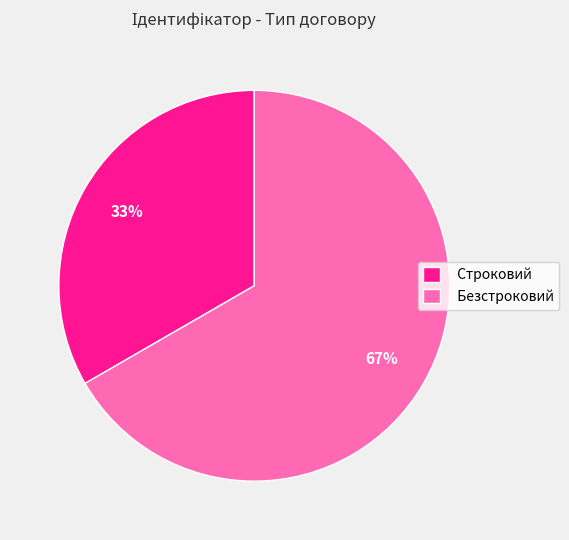

Count the number of slices in the pie.

2